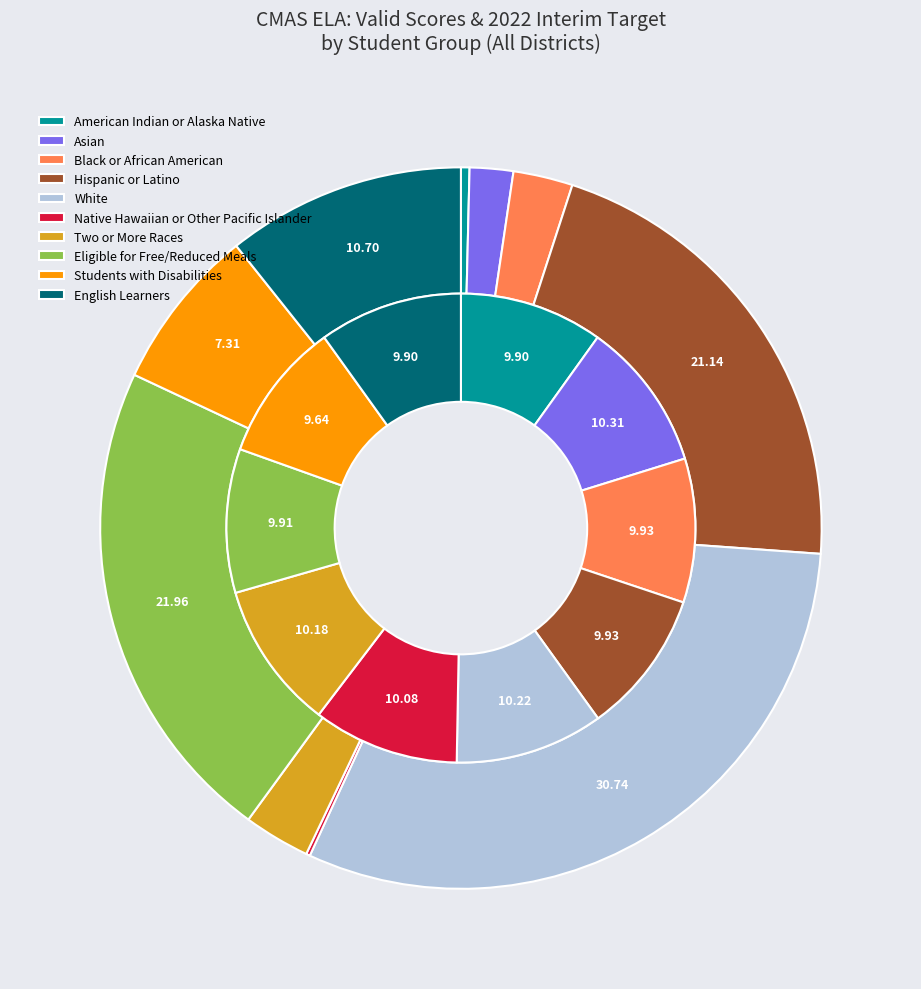

Is the sum of Eligible for Free/Reduced Meals and American Indian or Alaska Native greater than half?

No